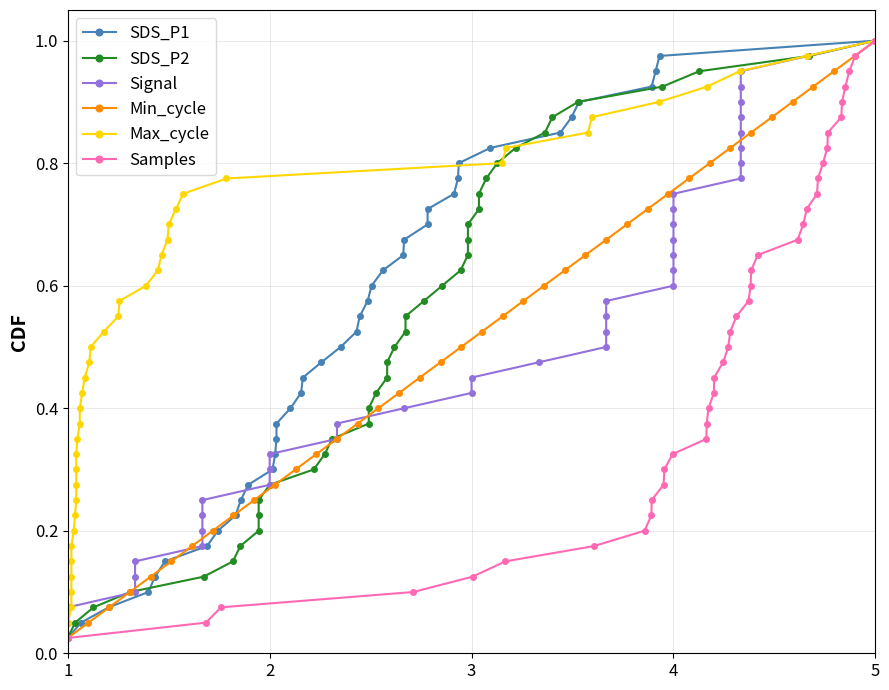

Does the chart have visible grid lines?

Yes